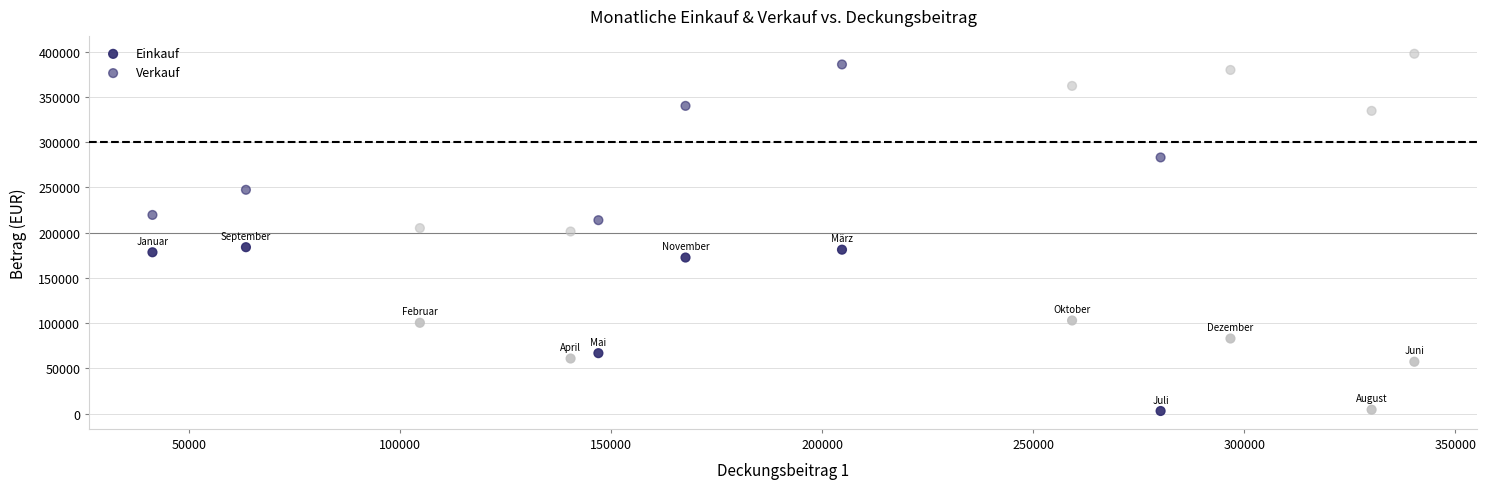

How many data points are displayed?

24